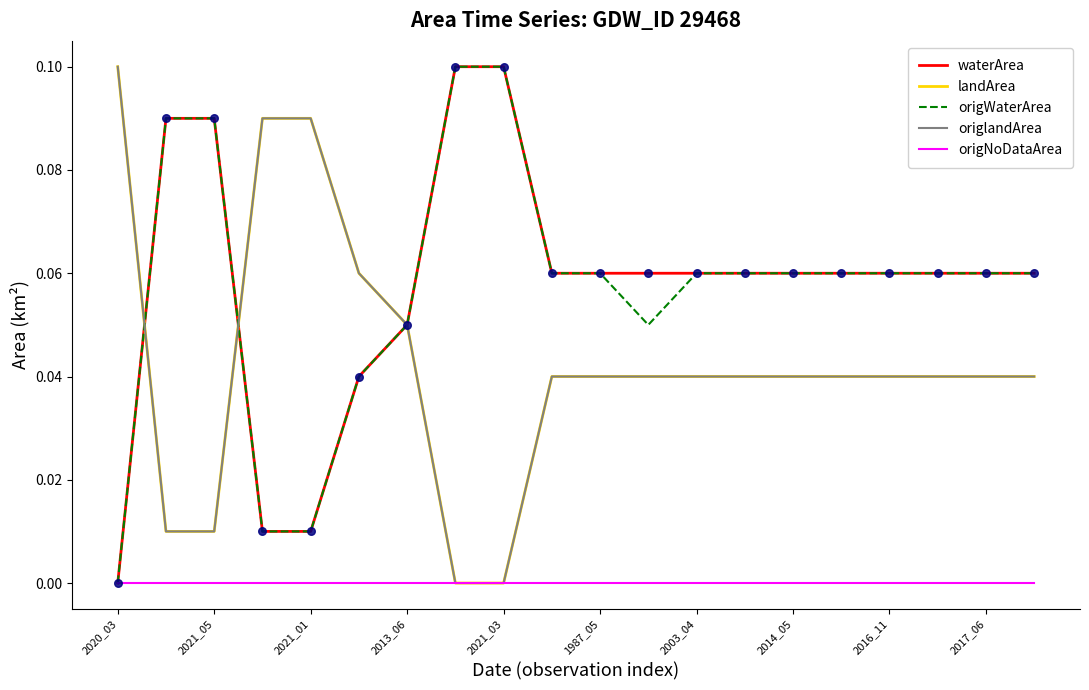

Is this an area chart (filled region under the line)?

No